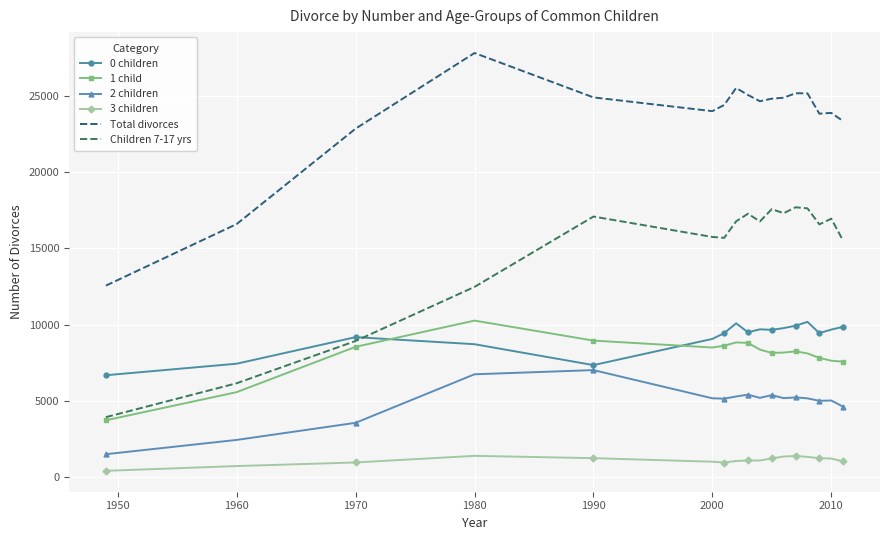

Which series has the largest range (max minus min)?

Total divorces